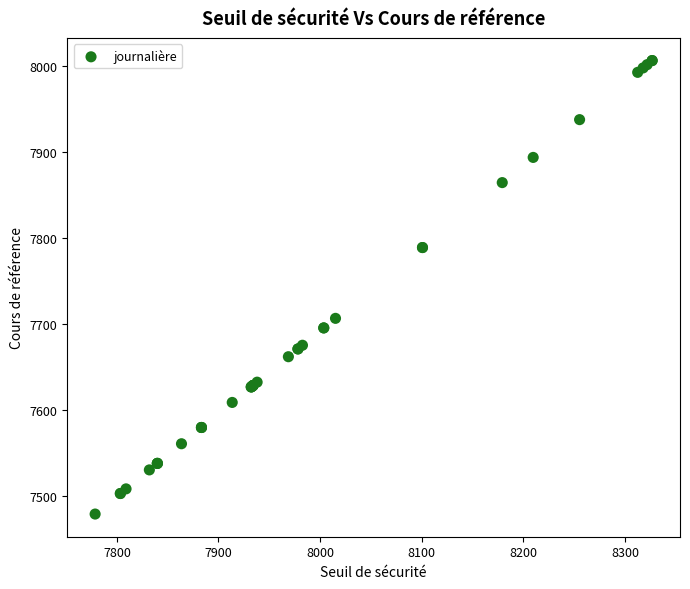

What Y value in the scatter plot is closest to 7742?

7706.9